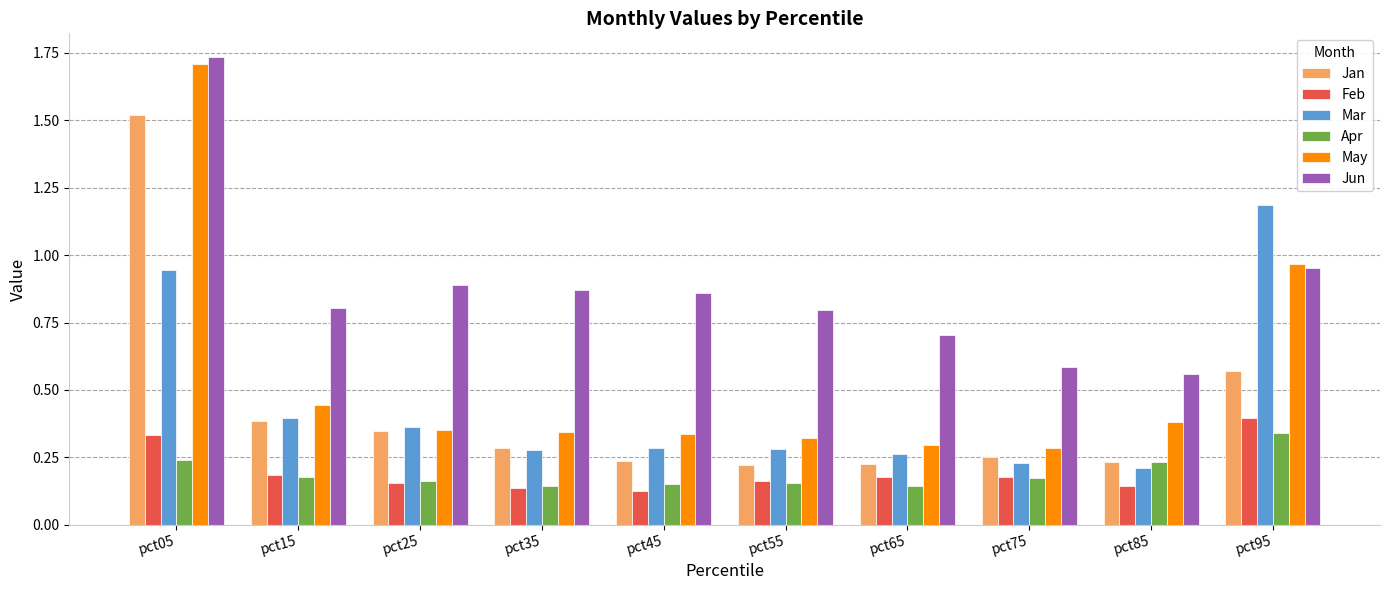

True or false: Apr has a value of 0.2 at pct85.

True